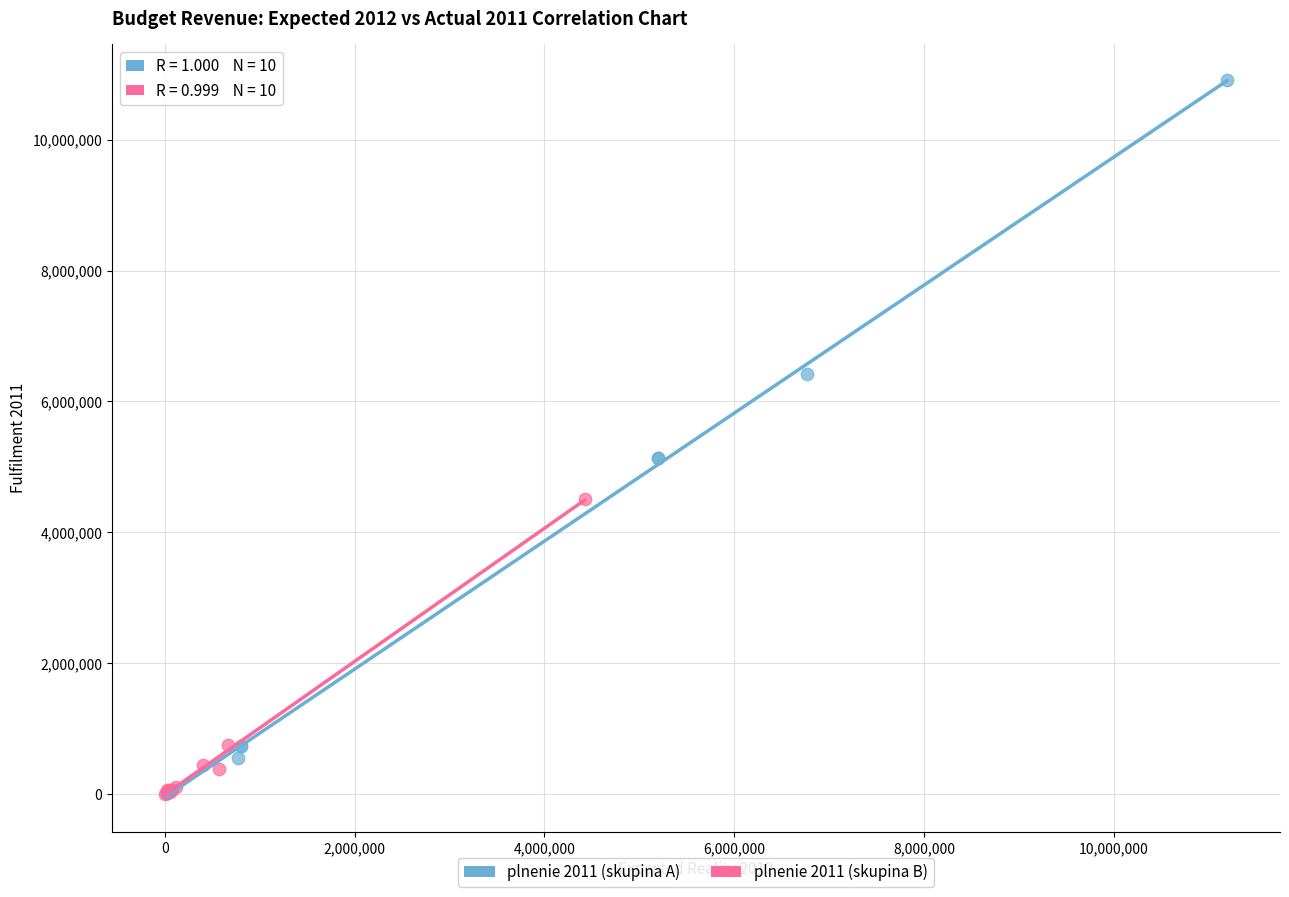

Which series contains the highest Y value?

plnenie 2011 (skupina A)